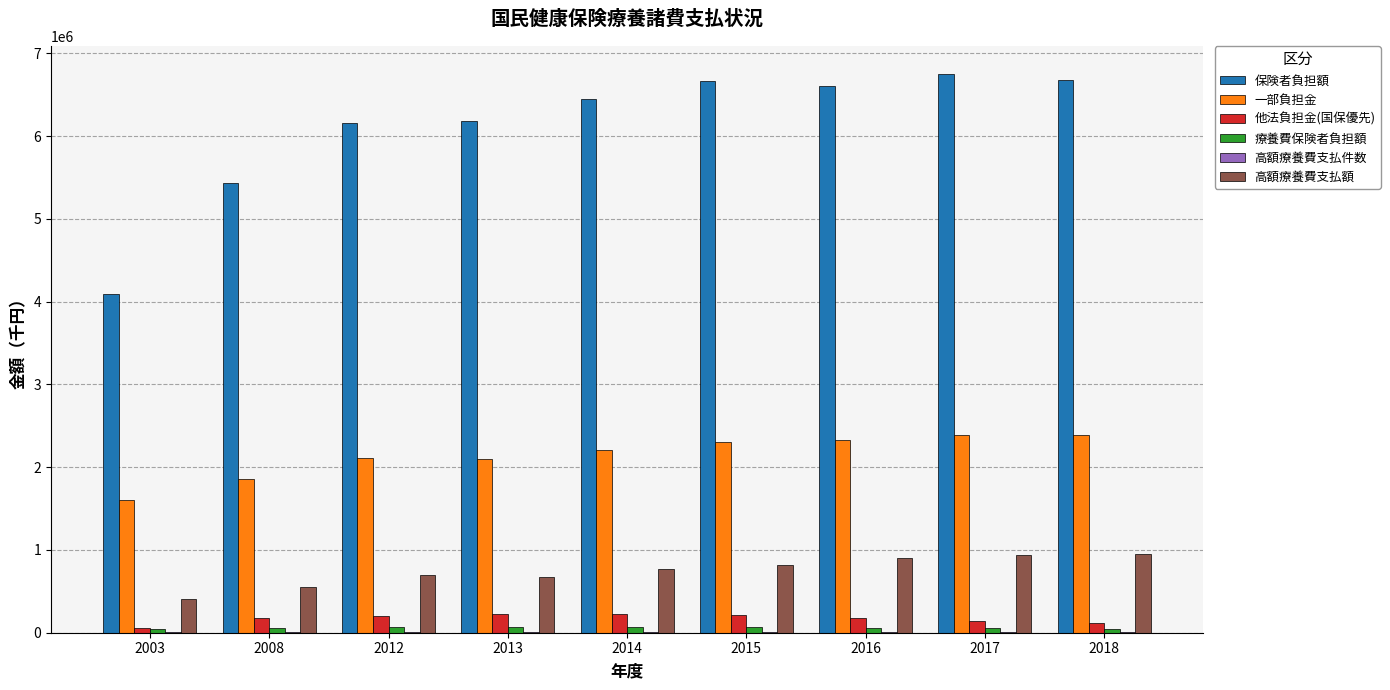

Is the value of 一部負担金 at 2015 greater than the value of 高額療養費支払額 at 2014?

Yes